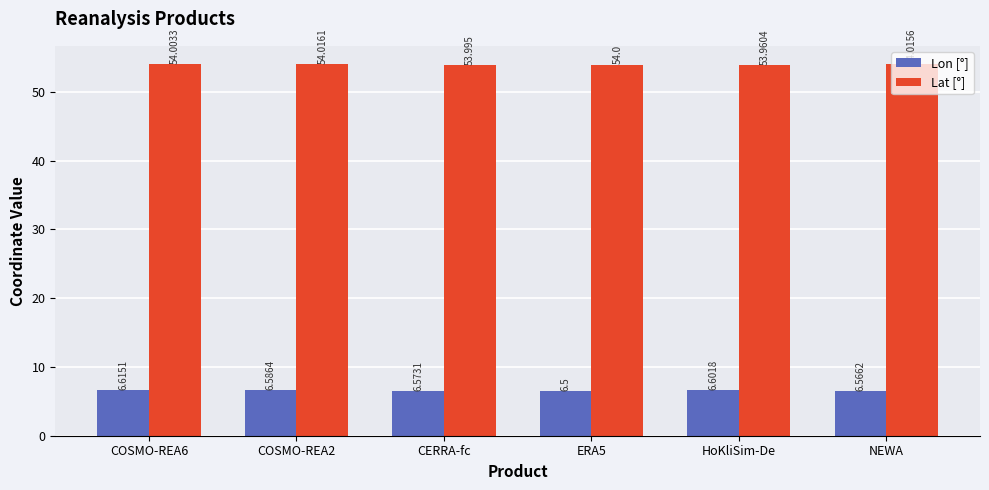

At which category is the sum across all series the highest?

COSMO-REA6